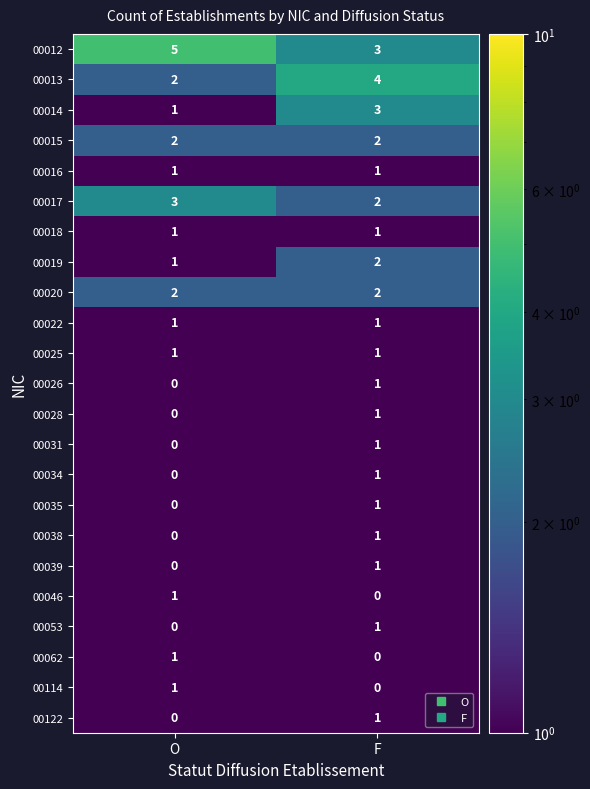

List the labels in order of 00031 value, smallest first.

O, F